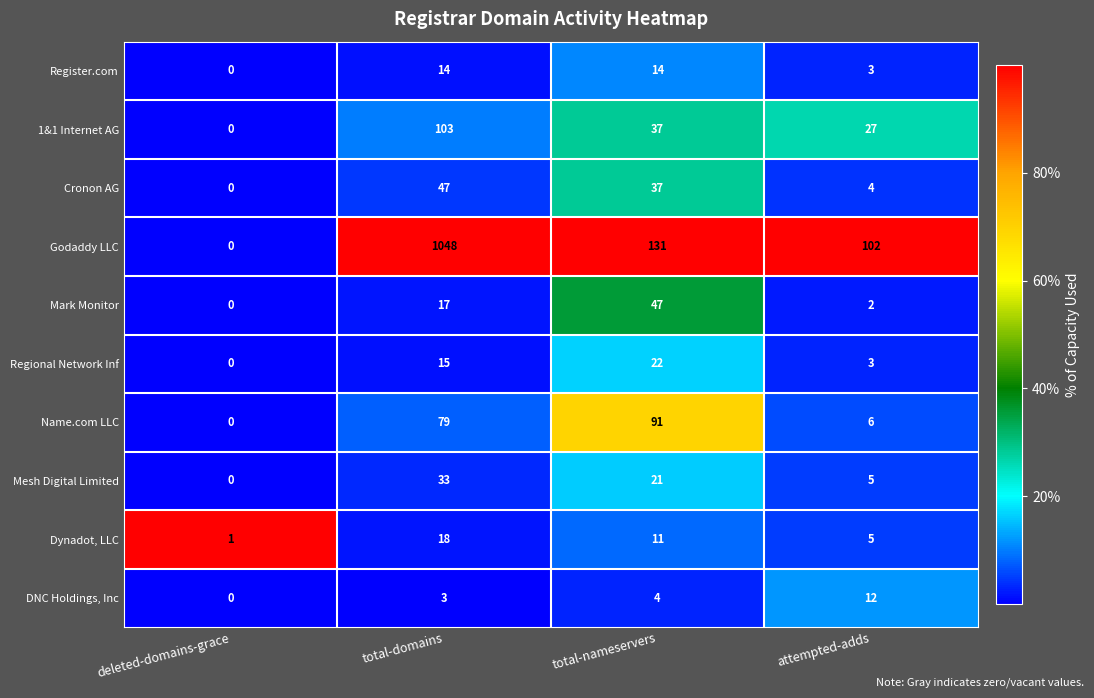

Which series has the widest spread of values?

Godaddy LLC